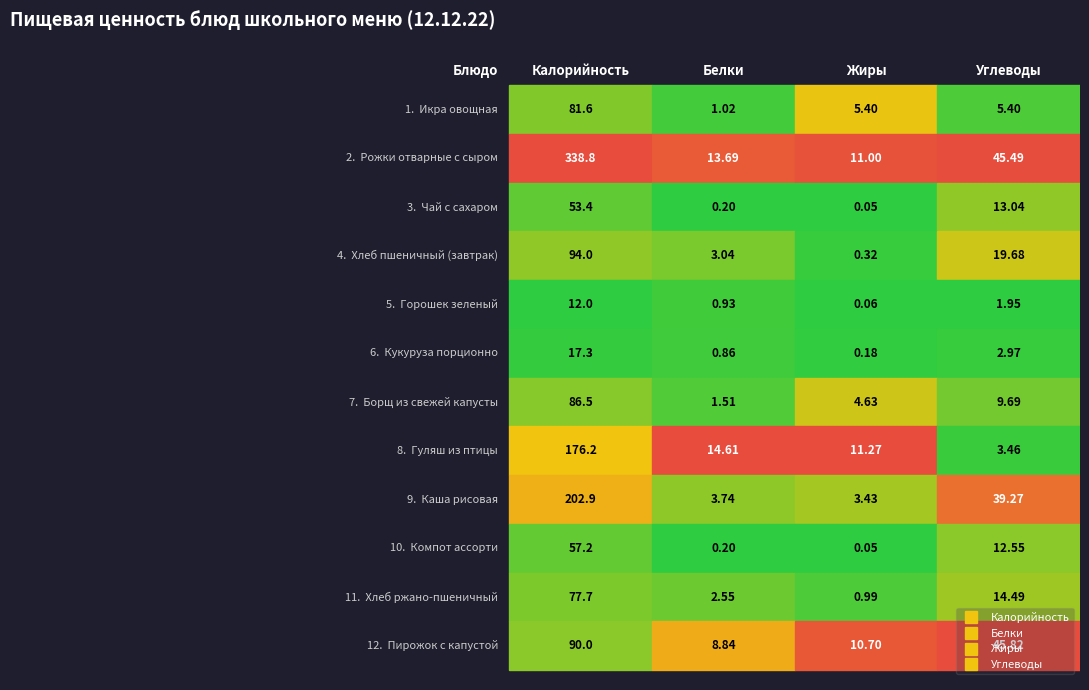

The Борщ из свежей капусты series shows 86.5 at Икра овощная. True or false?

True